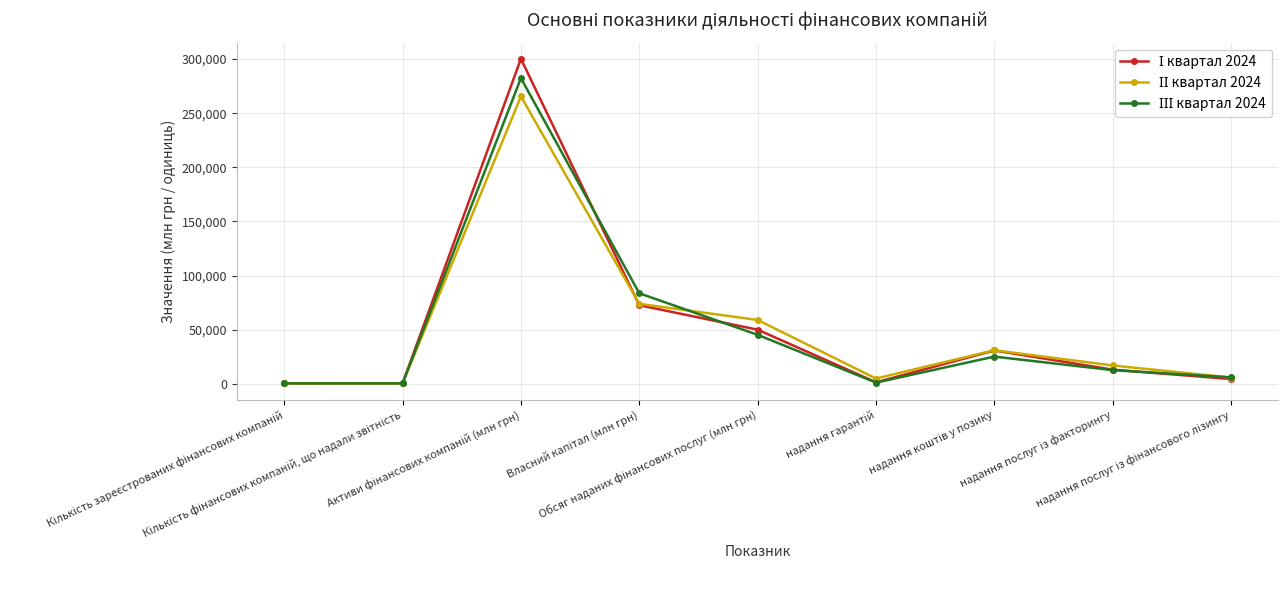

What is the greatest value displayed?

300212.4